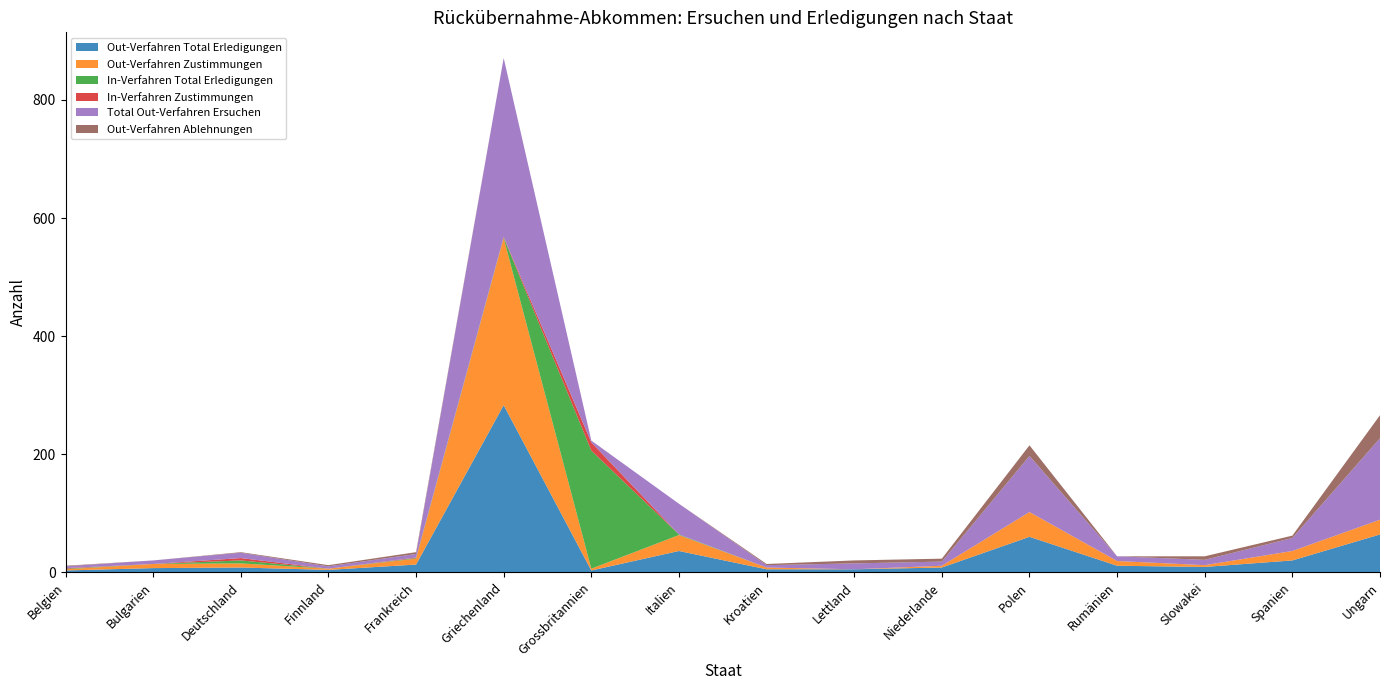

Reading left to right, what are all the values shown in this chart?

Out-Verfahren Total Erledigungen: 3	7	8	4	13	283	3	36	5	5	8	60	11	9	20	64
Out-Verfahren Zustimmungen: 2	7	7	2	10	283	3	27	3	0	3	42	8	3	16	25
In-Verfahren Total Erledigungen: 1	0	5	0	1	1	200	1	0	0	0	0	0	0	0	0
In-Verfahren Zustimmungen: 1	0	4	0	1	1	14	0	0	0	0	0	0	0	0	0
Total Out-Verfahren Ersuchen: 3	6	9	4	6	303	3	52	4	10	7	95	8	9	22	138
Out-Verfahren Ablehnungen: 1	0	1	2	3	0	0	0	2	5	5	18	0	6	4	39